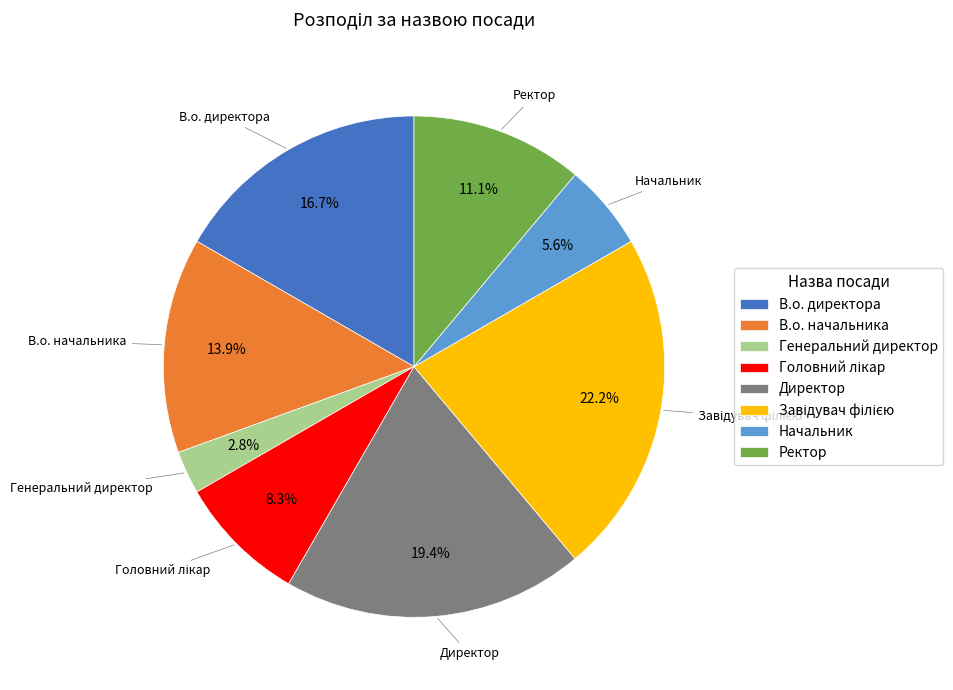

Is there a majority slice in this chart?

No